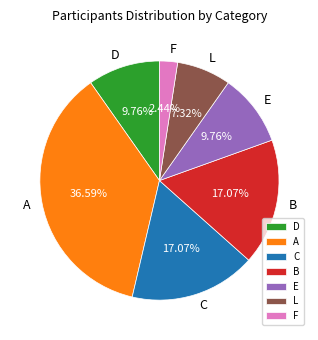

To the nearest percent, what portion does E represent?

10%